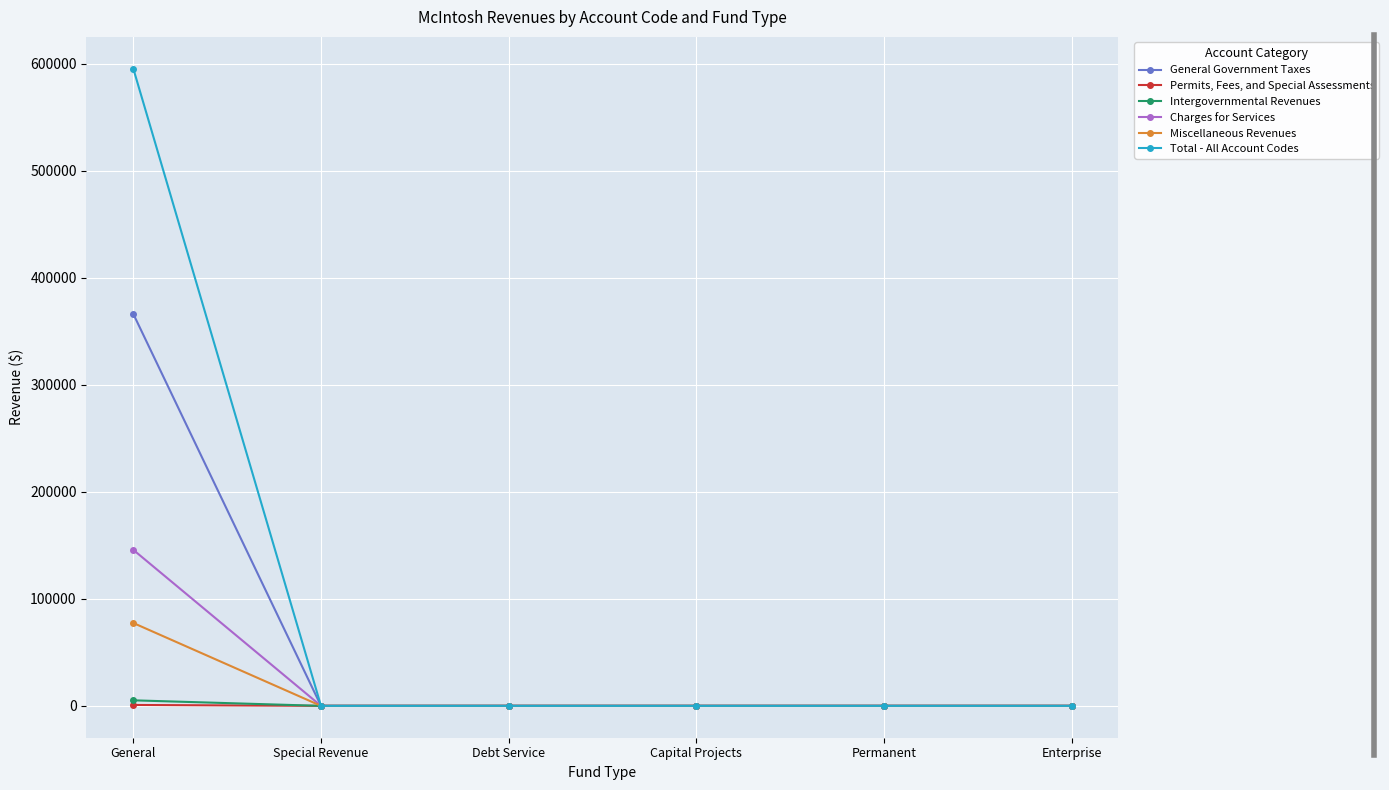

Between General and Special Revenue, which series saw the biggest shift?

Total - All Account Codes